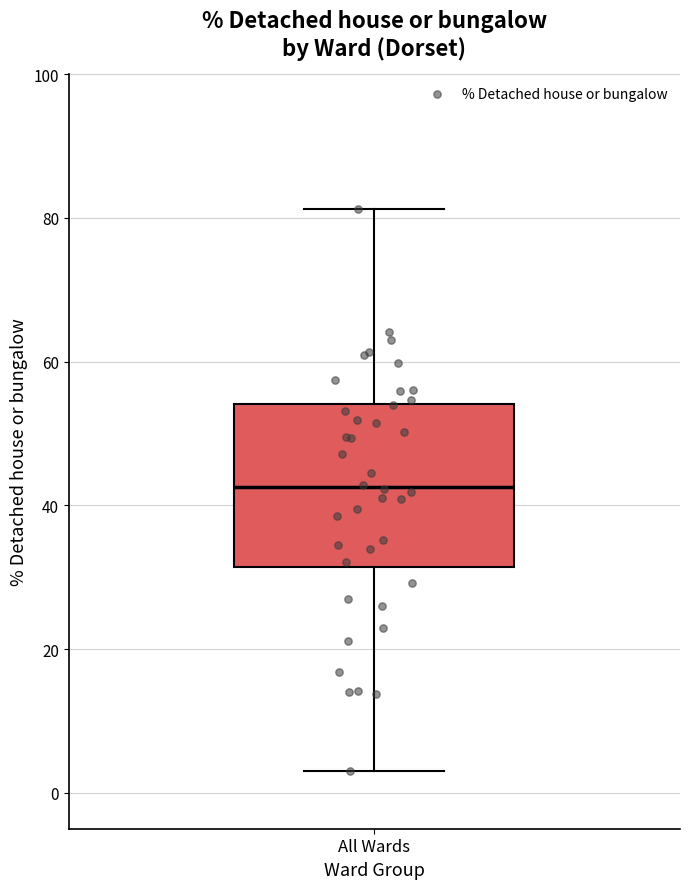

Transcribe this box plot: give where the median line is, the range the box spans, and where the two whiskers end, as read against the y-axis. The values are not printed on the chart, so give them approximately, as read against the axis.

median 42, box 32 to 54, whiskers 4 to 82